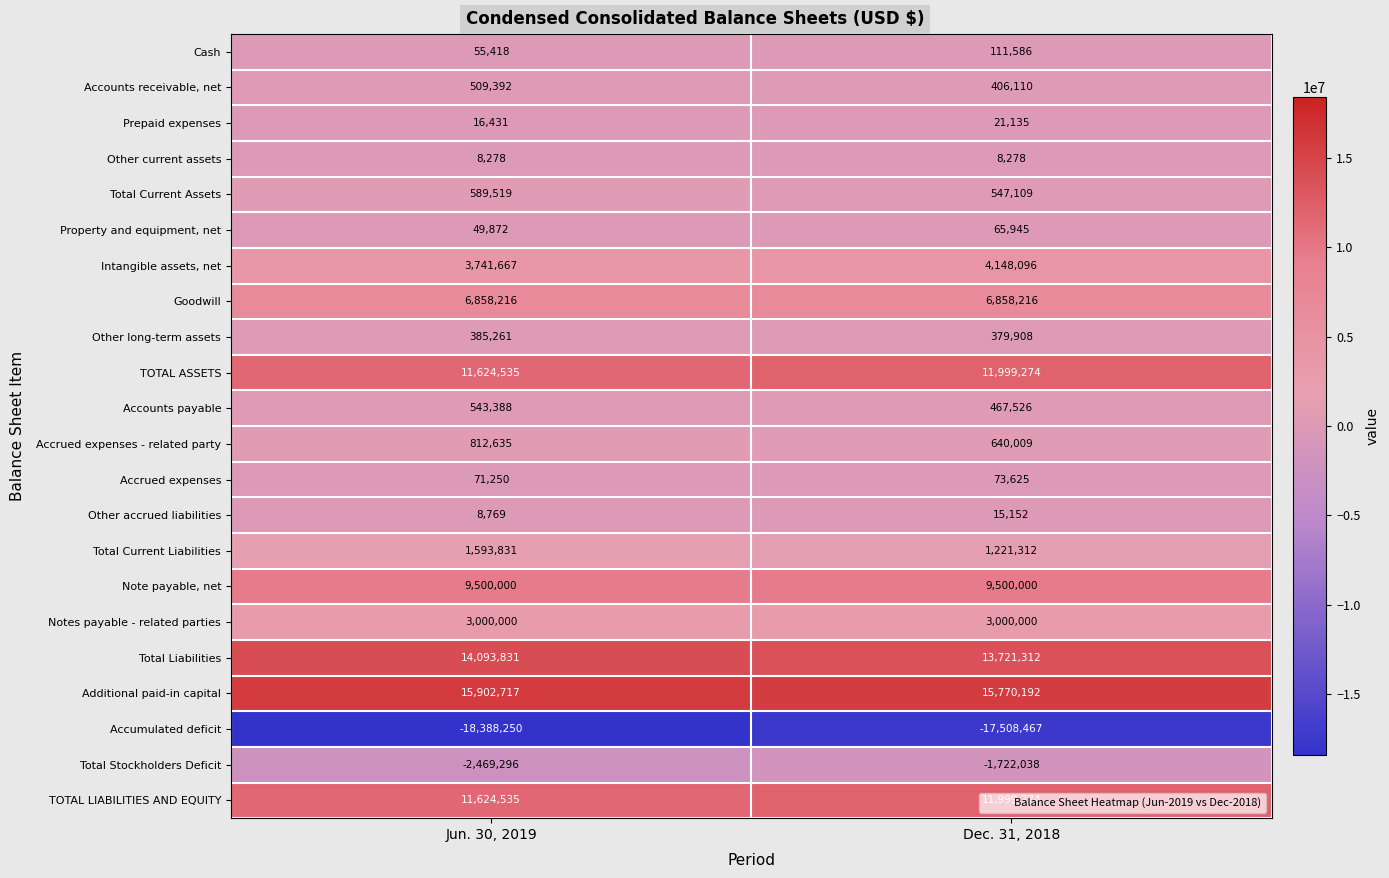

Which category has the highest value across all series?

Jun. 30, 2019